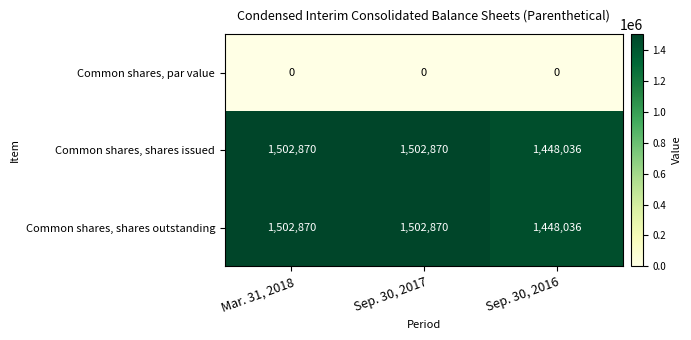

How many distinct data groups are displayed?

3